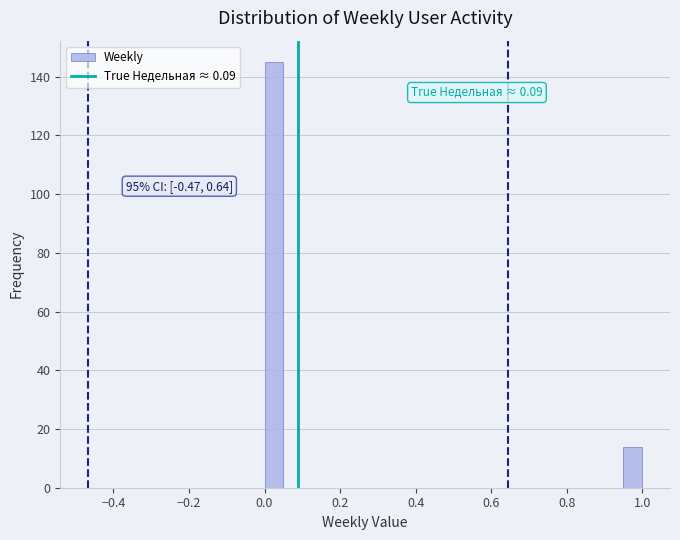

Around what value on the x-axis is the tallest bar? Give the approximate position of its centre, as read against the axis.

0.02